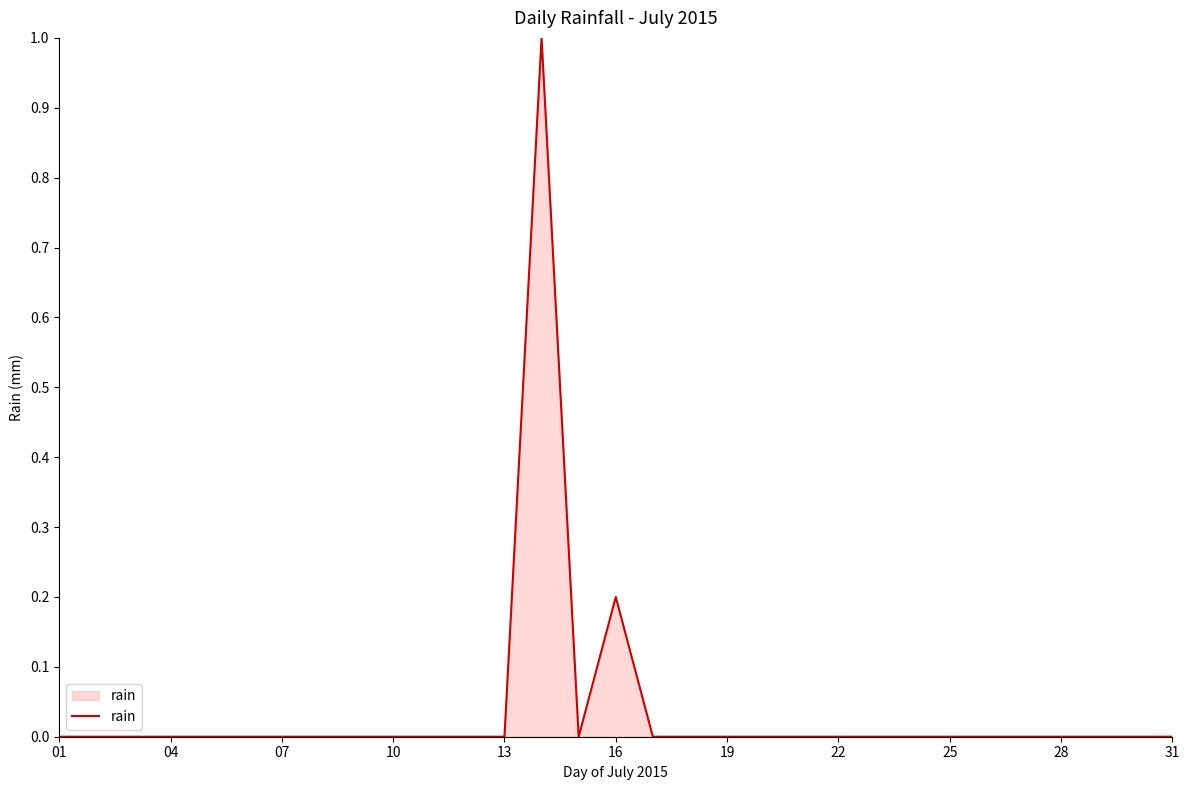

Count the number of data series in this chart.

1